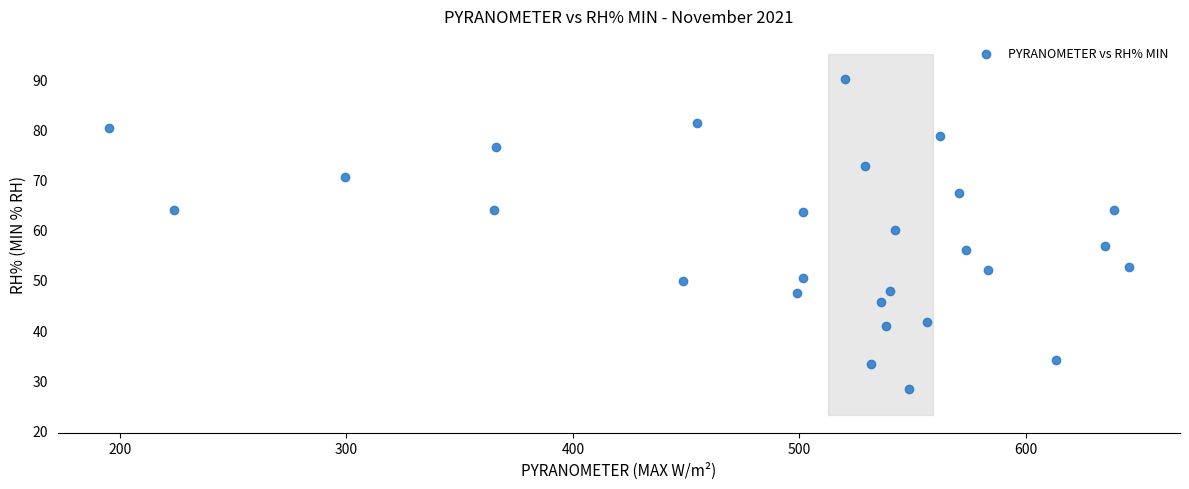

What is the range of Y values (max minus min)?

61.8